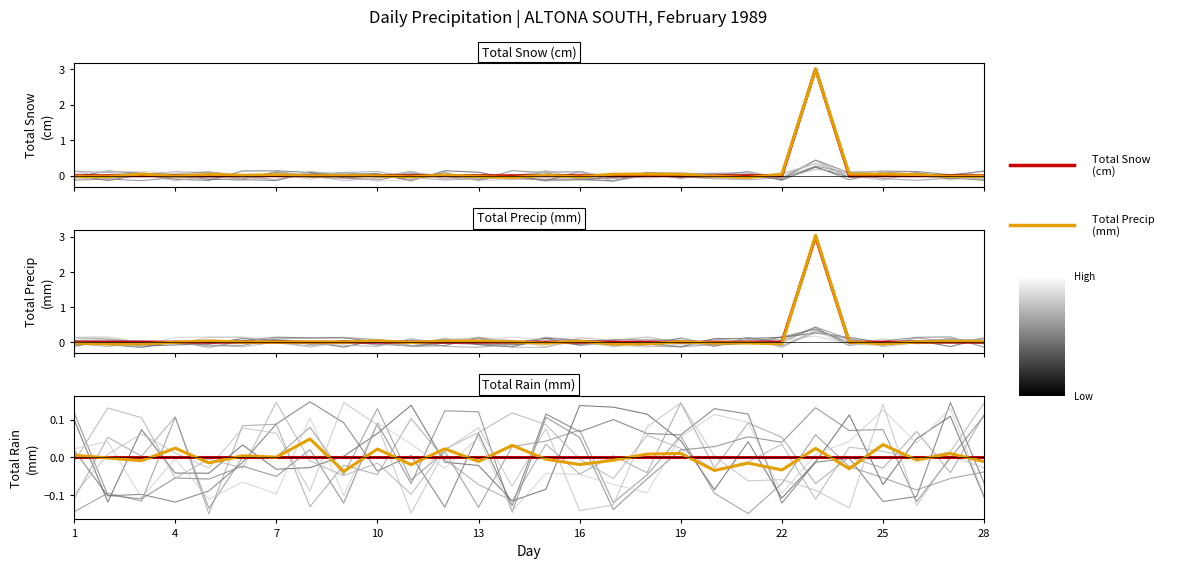

What are all the series names shown in the legend?

Total Snow (cm), Total Precip (mm)